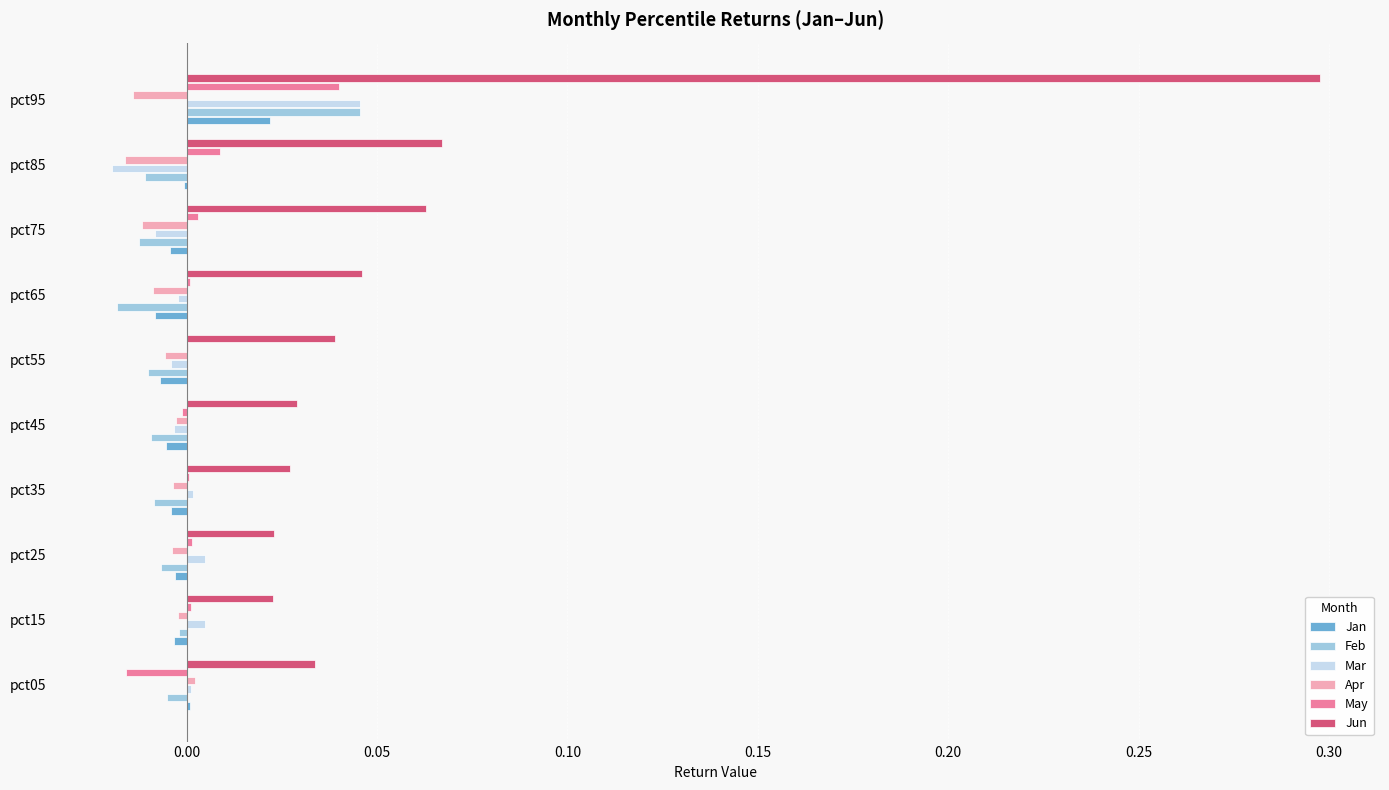

How many data points does each series have?

10